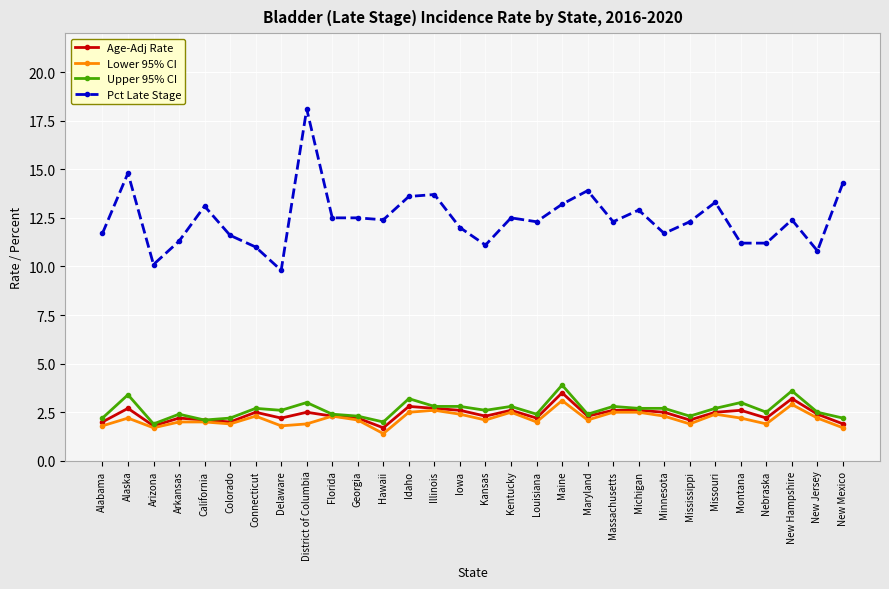

What is the sum of all Age-Adj Rate values?

71.8